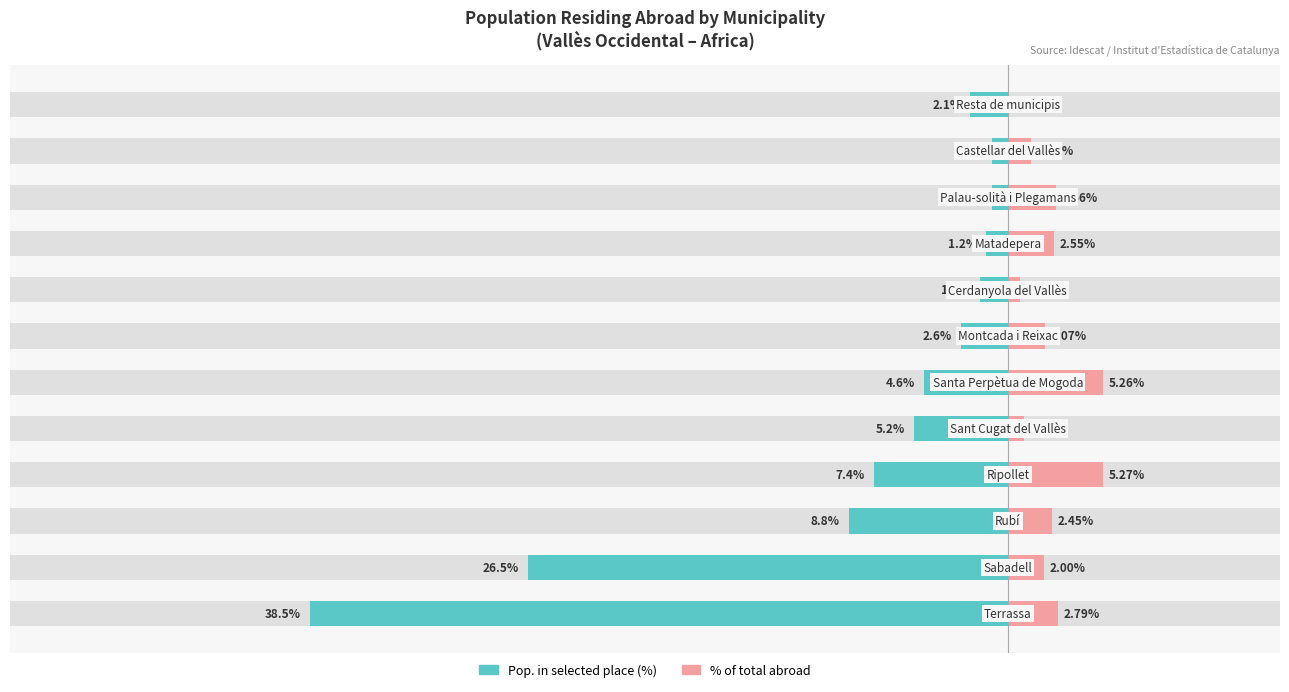

What are all the series names shown in the legend?

Pop. in selected place (%), % of total abroad